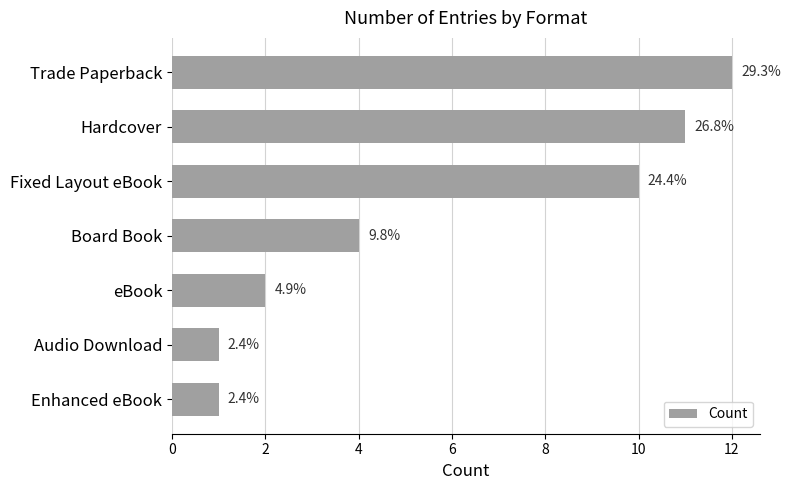

Are the bars horizontal?

Yes